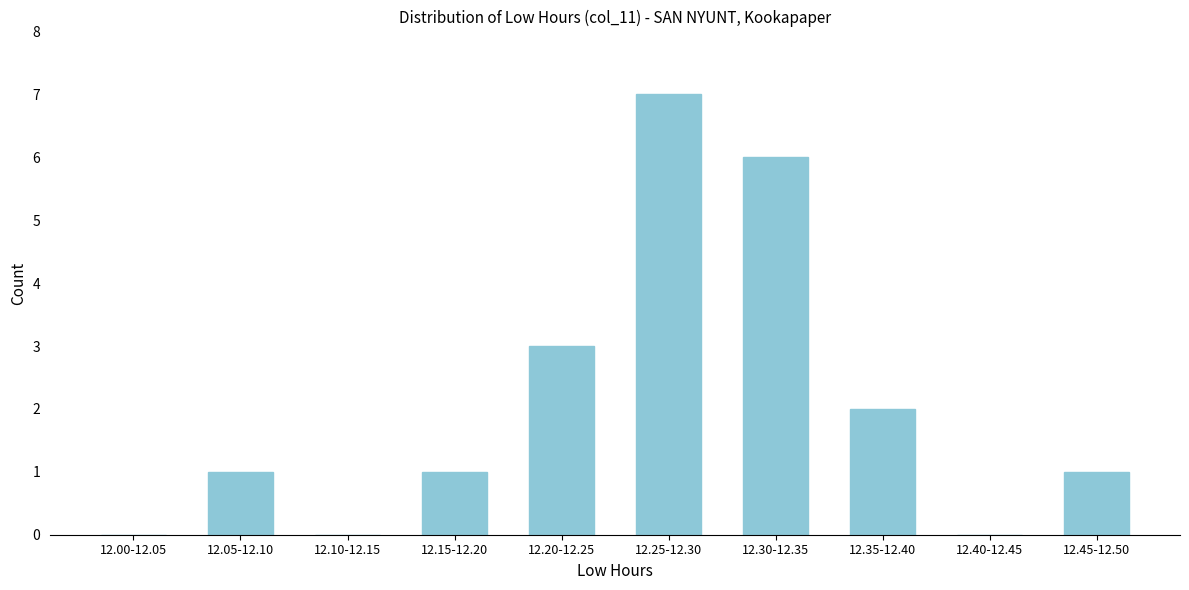

Reading left to right, extract all data points from this chart.

12.00-12.05=0	12.05-12.10=1	12.10-12.15=0	12.15-12.20=1	12.20-12.25=3	12.25-12.30=7	12.30-12.35=6	12.35-12.40=2	12.40-12.45=0	12.45-12.50=1